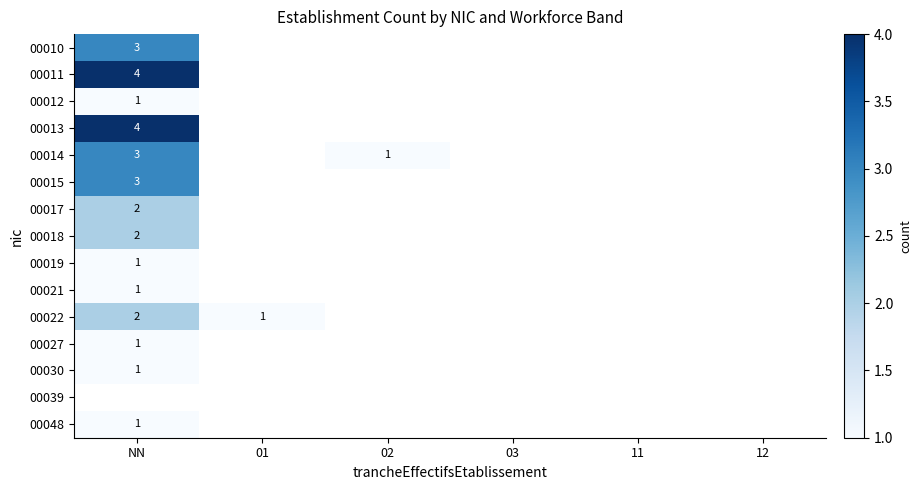

Is the value of 00027 at NN greater than the value of 00014 at NN?

No